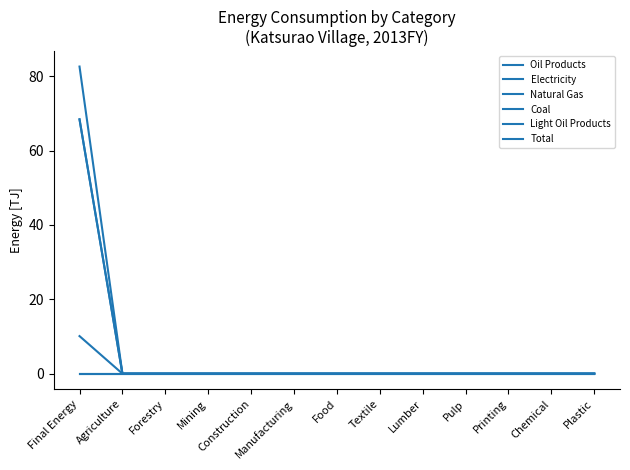

The value of Oil Products at Forestry is 0.0. True or false?

True